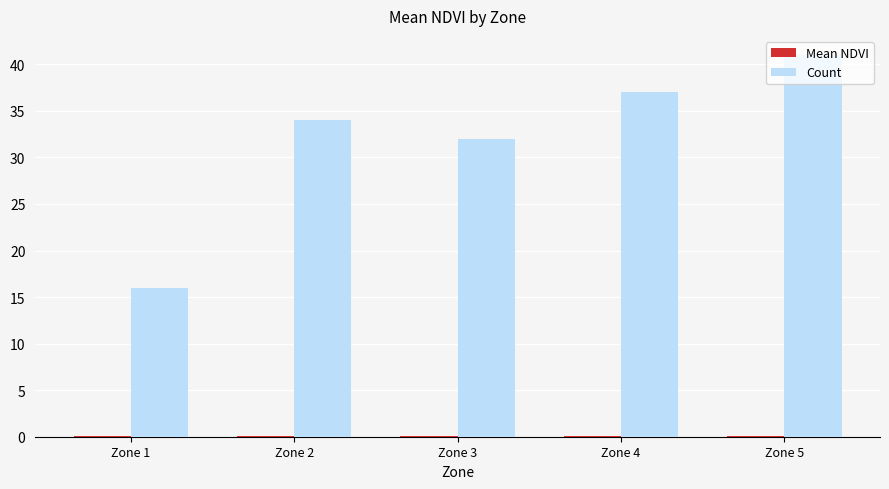

What is the spread (max minus min) of values at Zone 4?

36.9